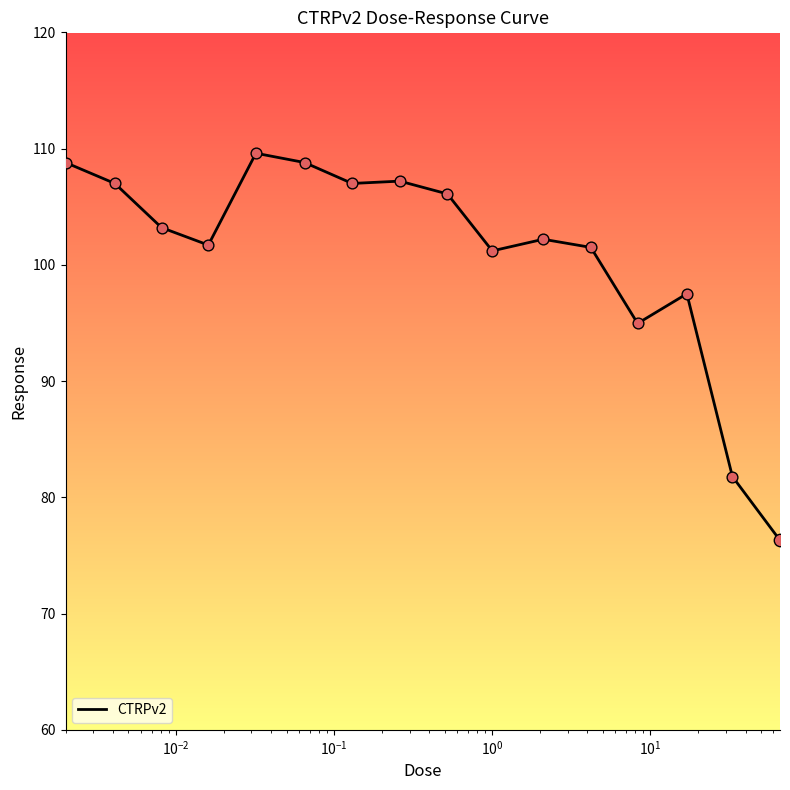

What is the difference between the maximum and minimum values?

33.3